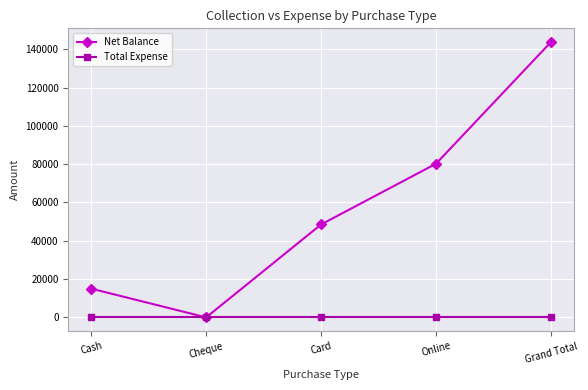

Rank the series by their maximum value, from lowest to highest.

Total Expense, Net Balance